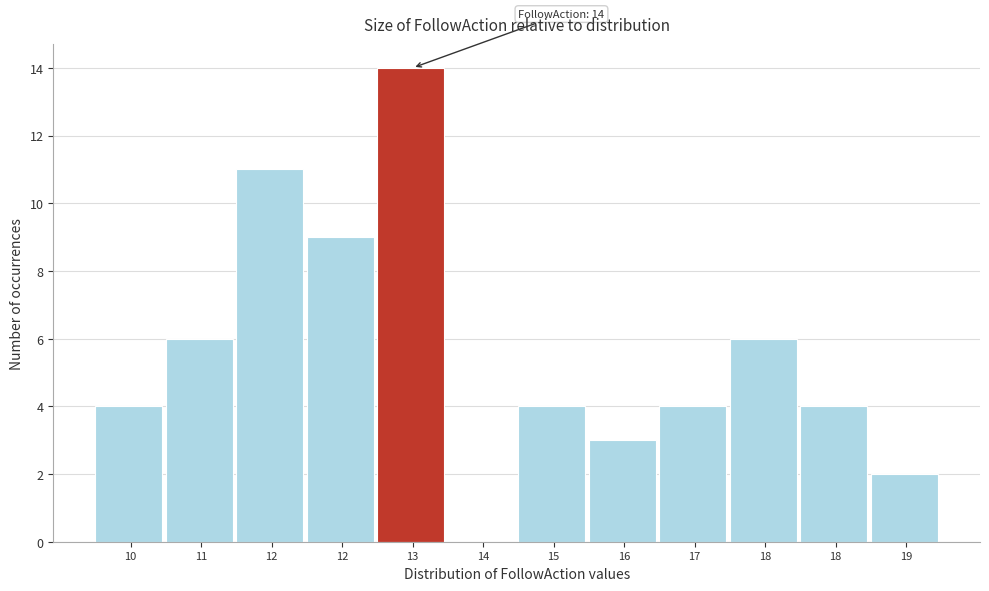

Are the bars horizontal?

No